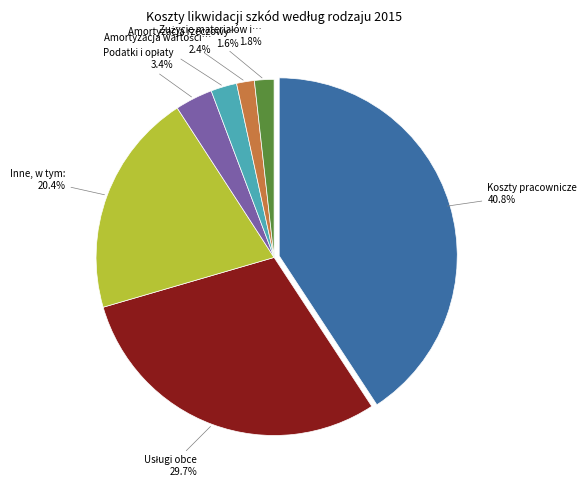

Is there any slice that represents more than half of the pie?

No